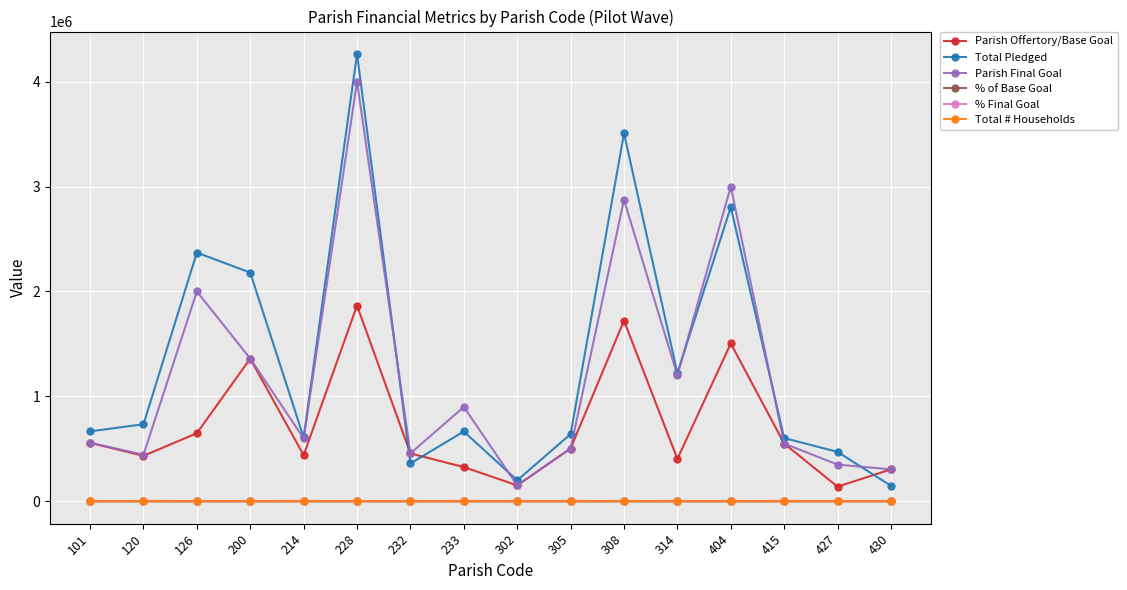

Which series has the largest total across all categories?

Total Pledged